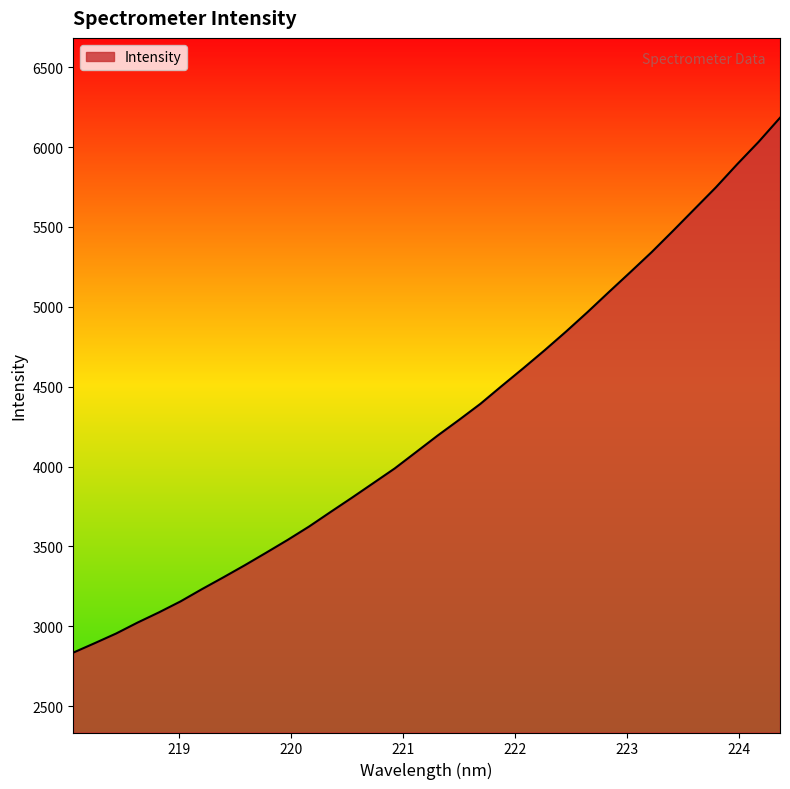

What is the difference between the maximum and minimum values?

3347.7